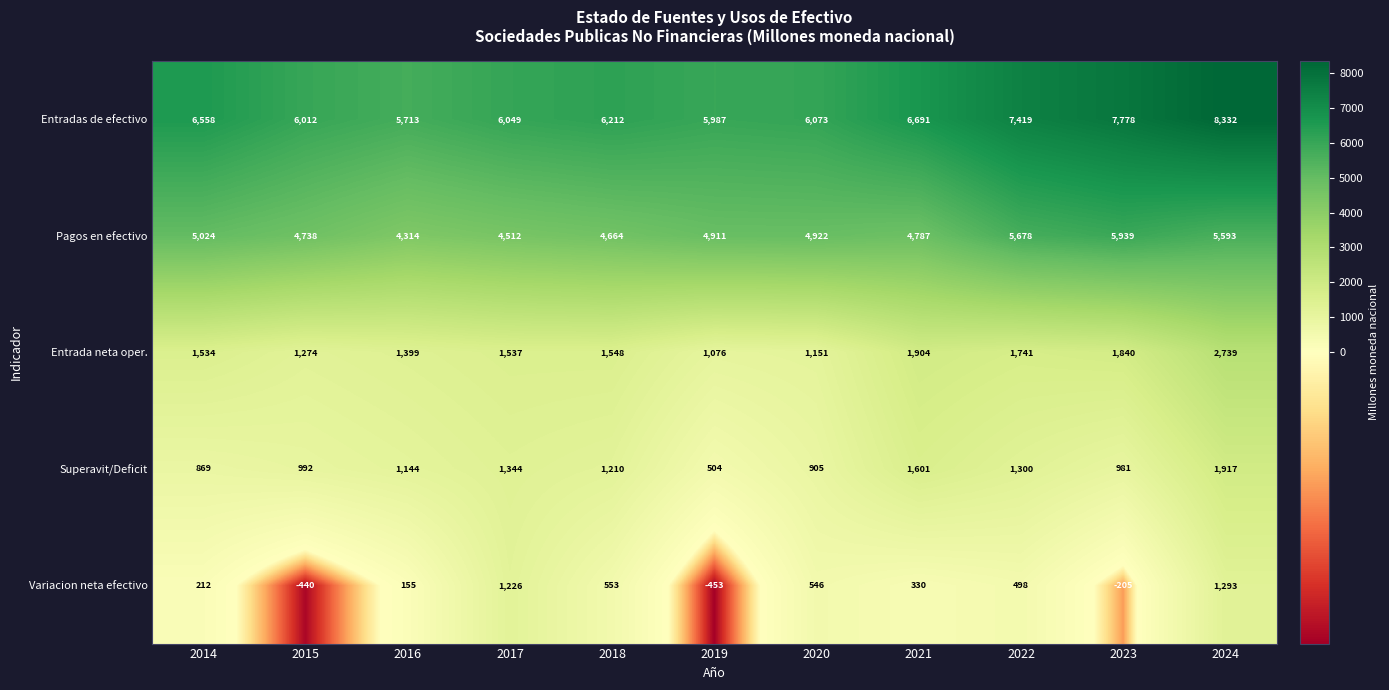

How many categories are shown in the chart?

11